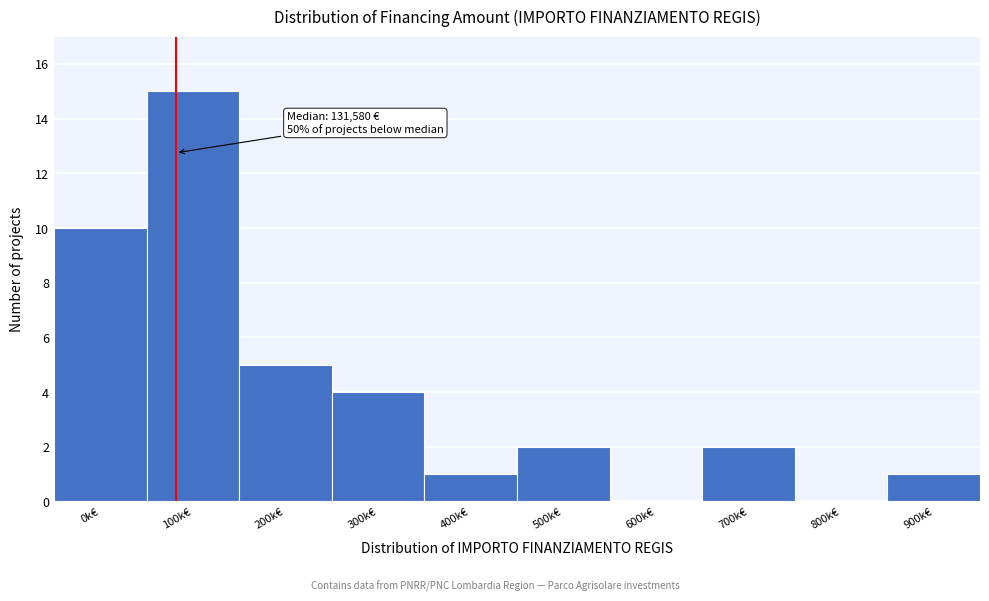

Reading left to right, what are all the values shown in this chart?

0k€=10	100k€=15	200k€=5	300k€=4	400k€=1	500k€=2	600k€=0	700k€=2	800k€=0	900k€=1